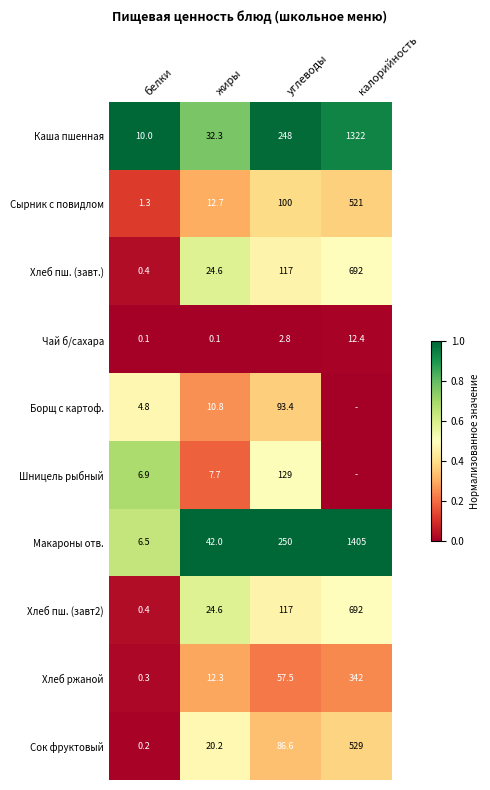

Is the value of Чай б/сахара at белки greater than the value of Каша пшенная at углеводы?

No